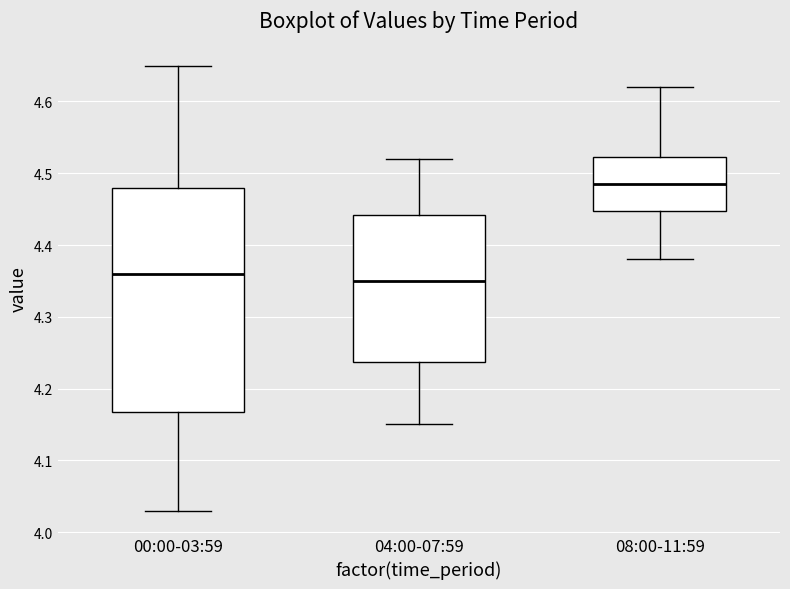

Which box's median line is the highest?

08:00-11:59